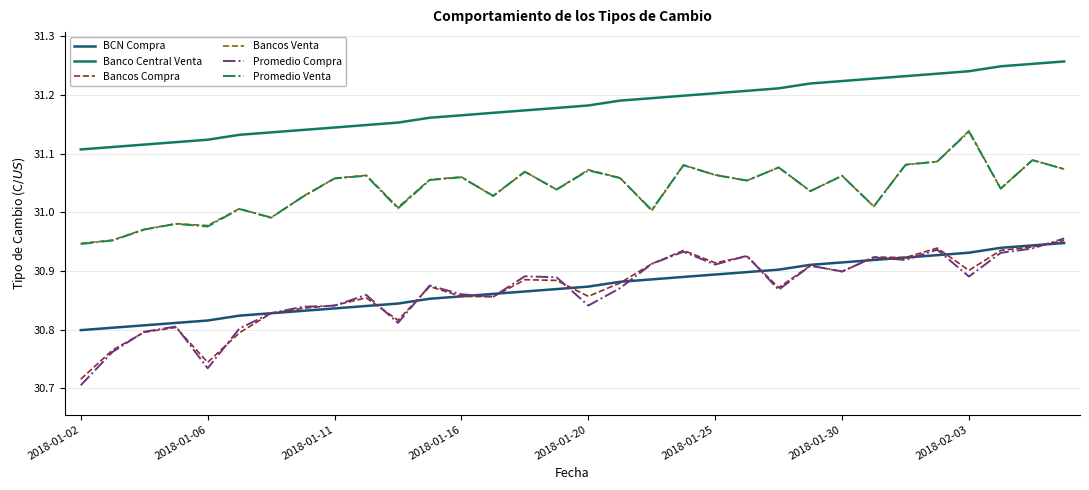

True or false: Bancos Venta and Promedio Compra intersect in this chart.

False